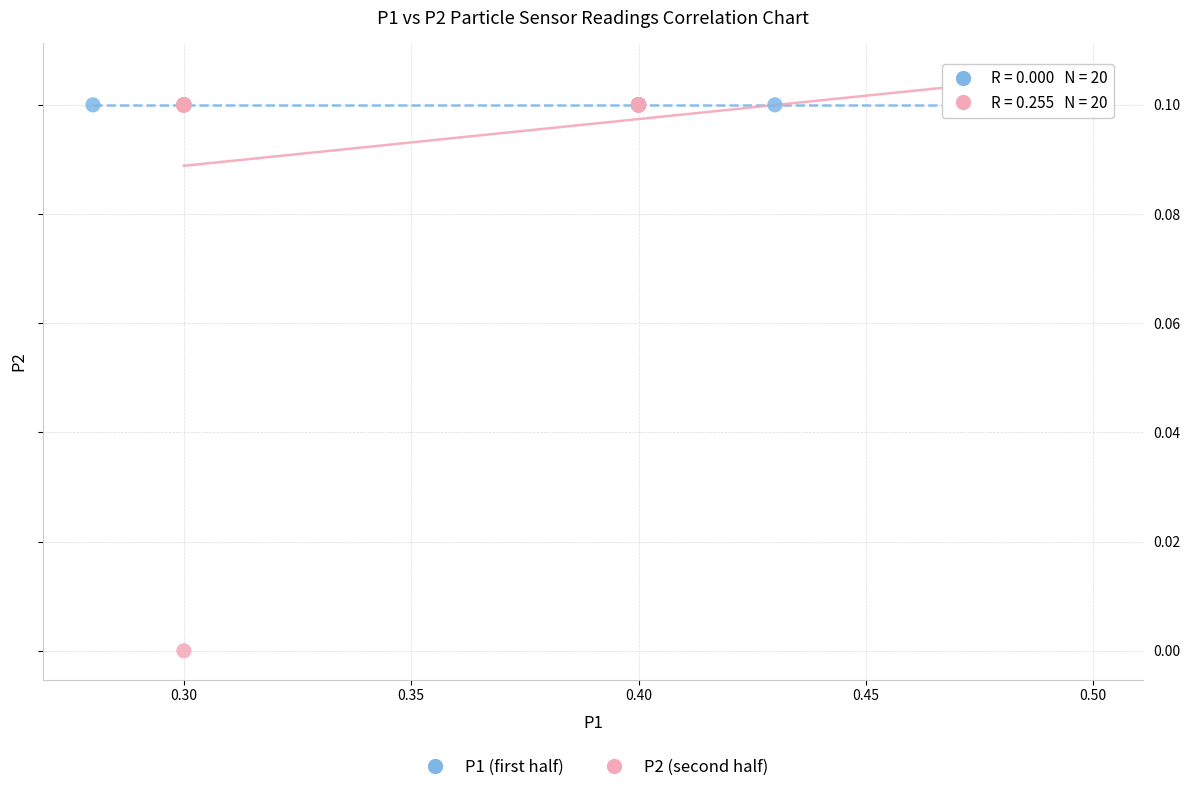

Which series reaches the minimum Y coordinate?

P2 (second half)